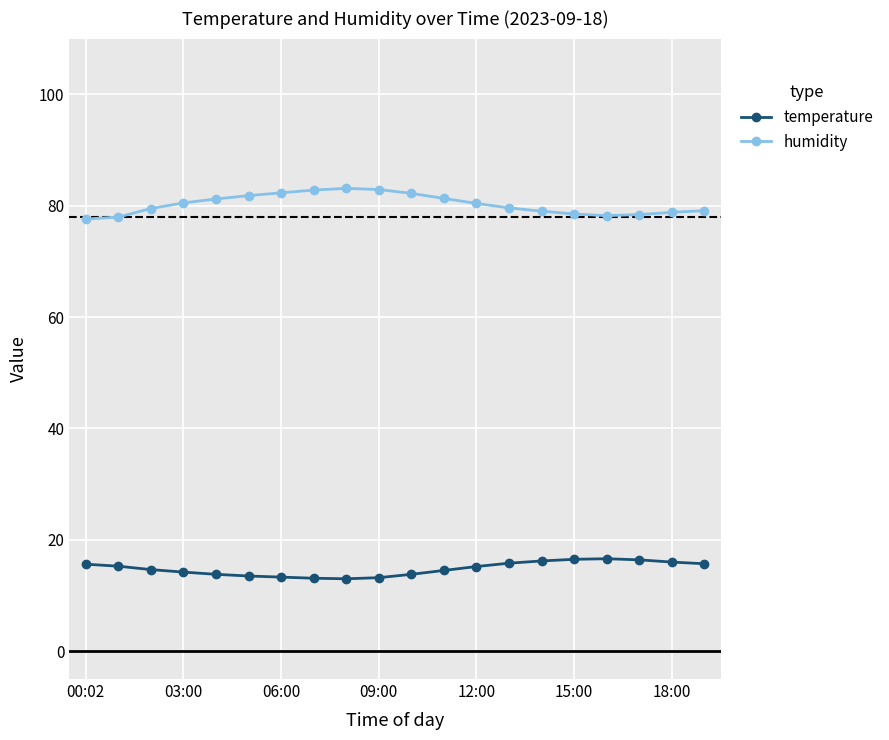

True or false: humidity and temperature intersect in this chart.

False